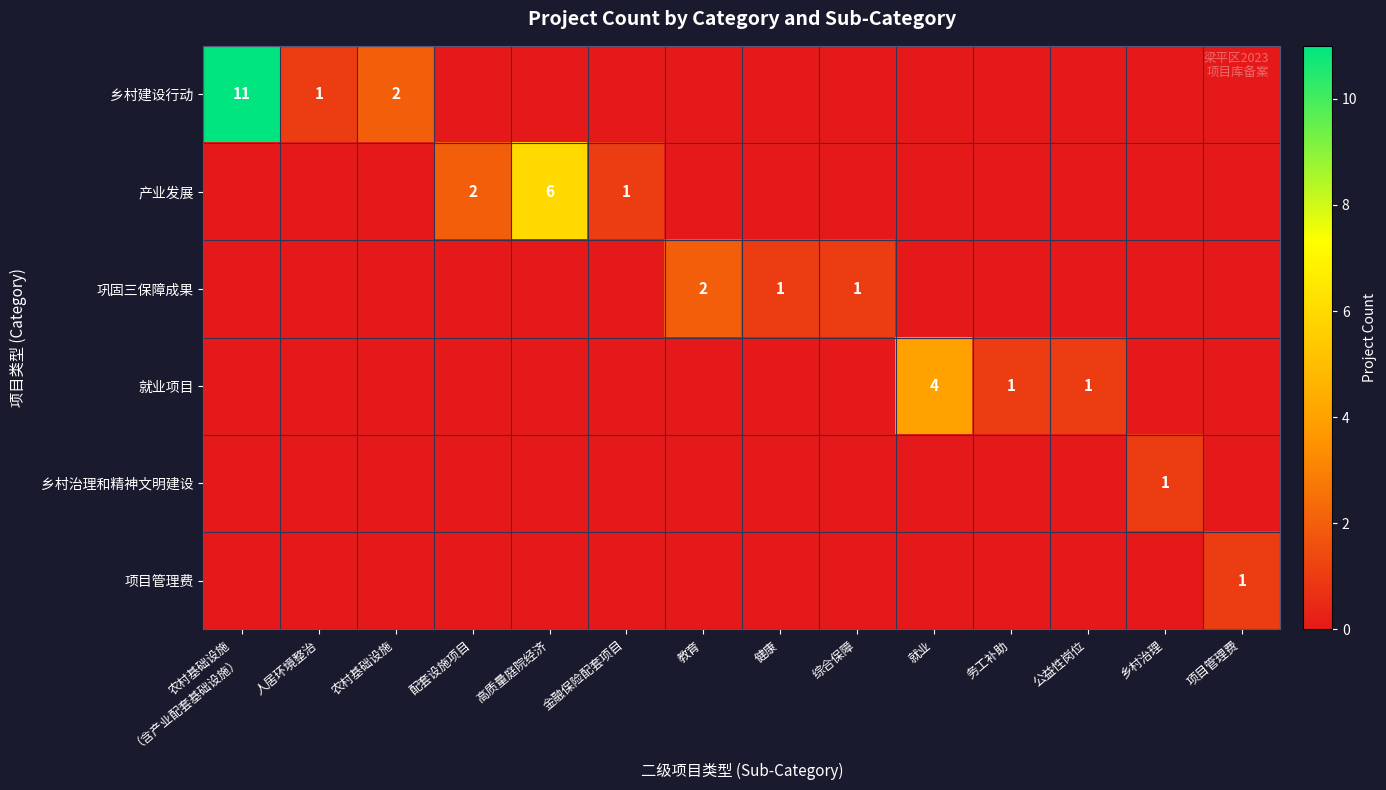

Which series has the largest total across all categories?

乡村建设行动